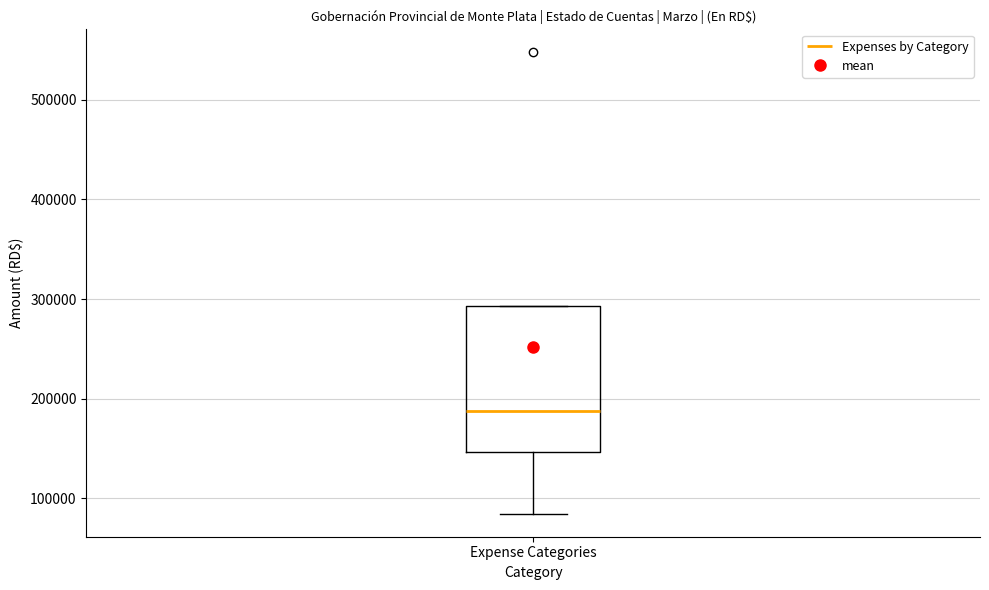

Read this box plot against the y-axis: the position of the median line, the range covered by the box, and the ends of both whiskers. The values are not printed on the chart, so give them approximately, as read against the axis.

median 190000, box 150000 to 290000, whiskers 80000 to 290000